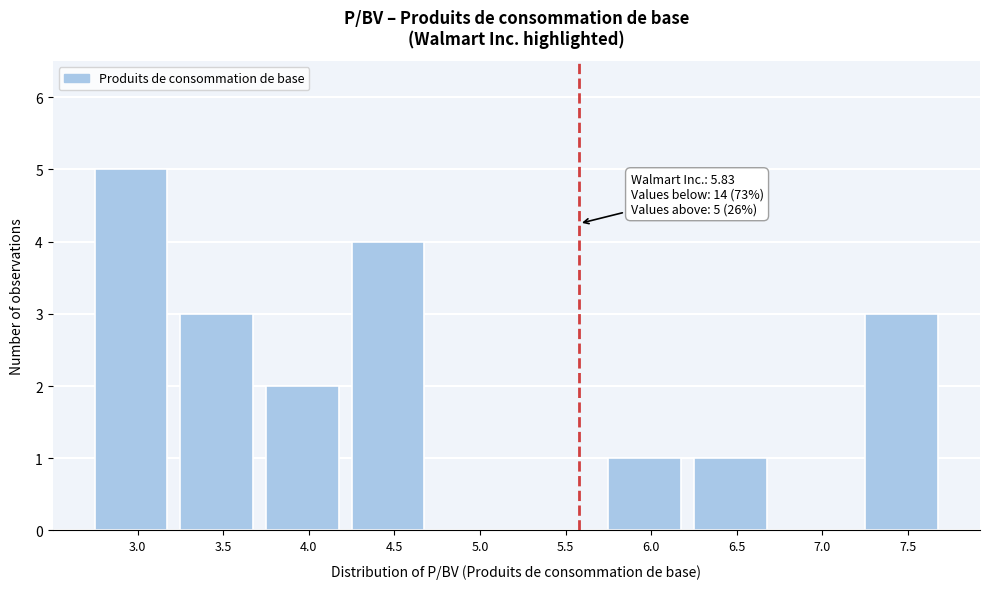

Reading right to left, transcribe all the data shown in this chart.

7.5=3	7.0=0	6.5=1	6.0=1	5.5=0	5.0=0	4.5=4	4.0=2	3.5=3	3.0=5